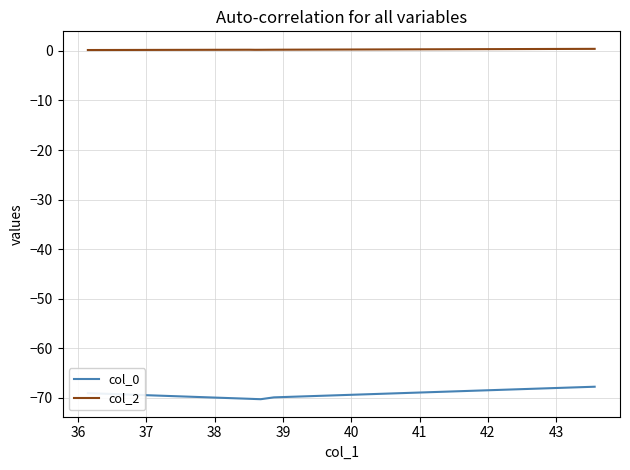

What is the difference between the maximum and minimum values in the col_0 series?

2.5